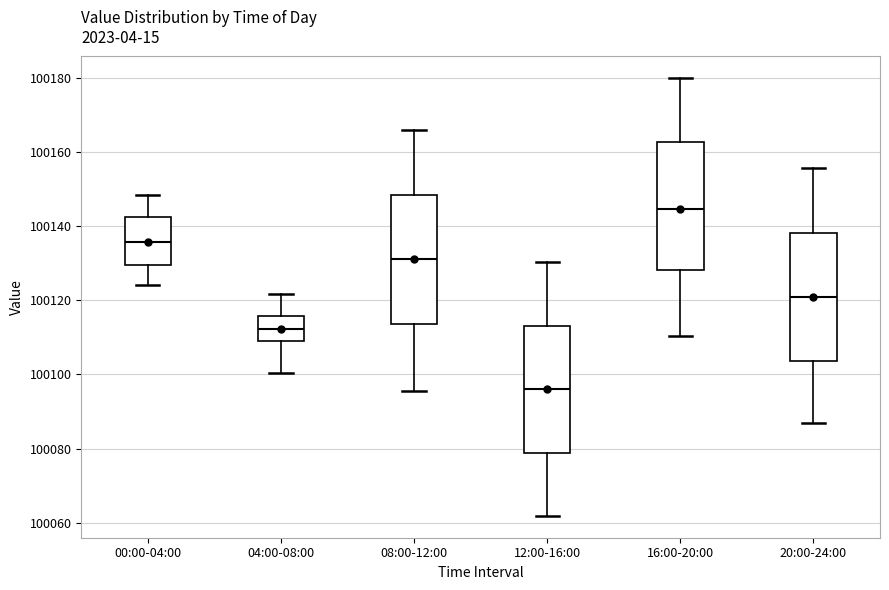

Reading left to right, read every box against the y-axis: the position of its median line, the range the box covers, and the ends of its whiskers. The values are not printed on the chart, so give them approximately, as read against the axis.

00:00-04:00: median 100136, box 100130 to 100142, whiskers 100124 to 100148
04:00-08:00: median 100112, box 100110 to 100116, whiskers 100100 to 100122
08:00-12:00: median 100132, box 100114 to 100148, whiskers 100096 to 100166
12:00-16:00: median 100096, box 100078 to 100114, whiskers 100062 to 100130
16:00-20:00: median 100144, box 100128 to 100162, whiskers 100110 to 100180
20:00-24:00: median 100120, box 100104 to 100138, whiskers 100086 to 100156